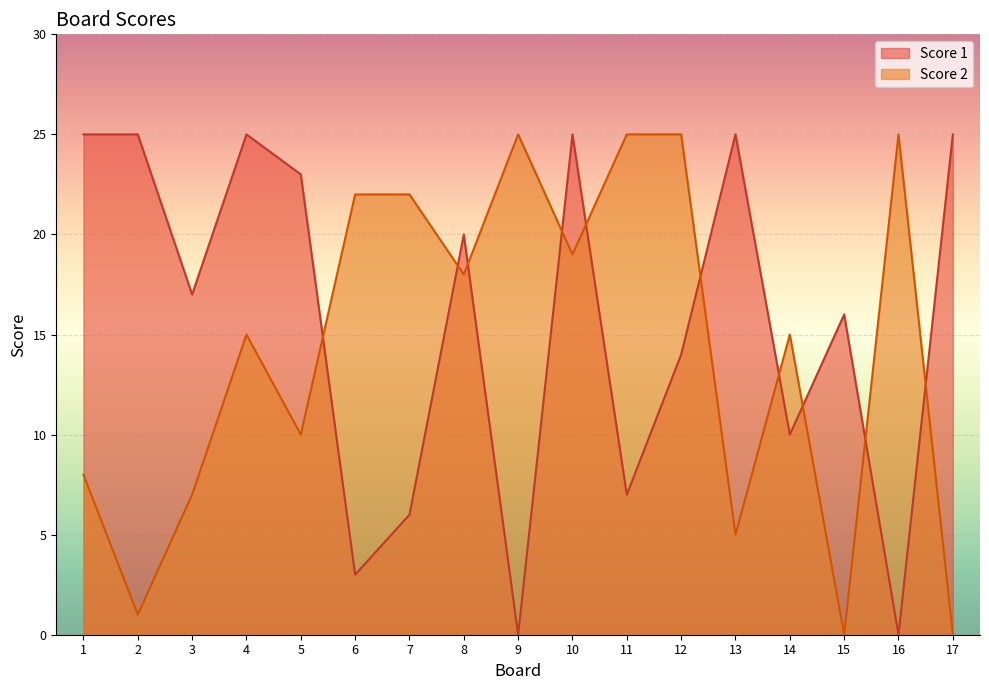

True or false: Score 1 has more than 1 interior local peaks.

True